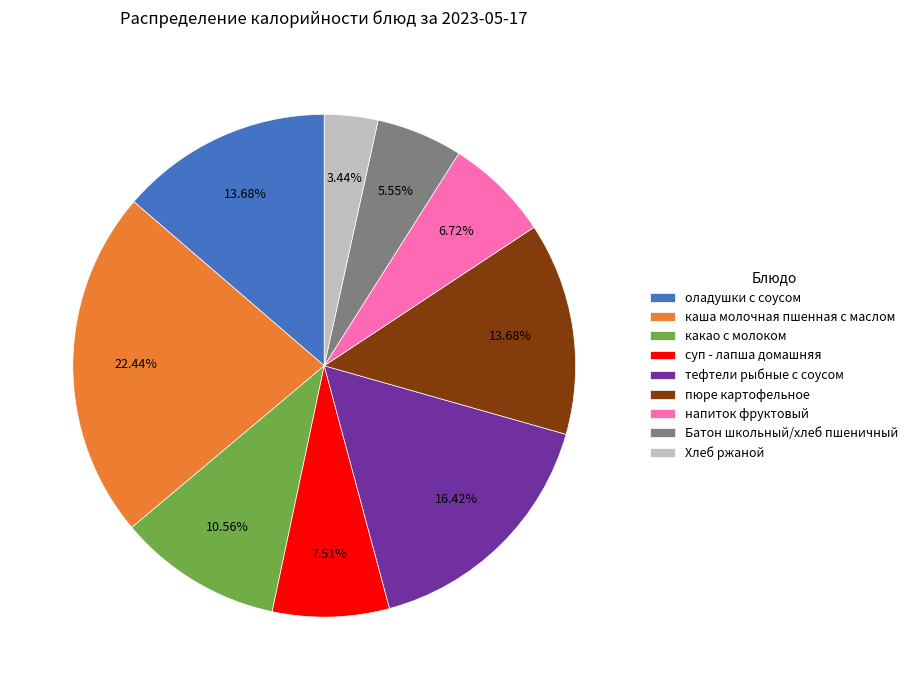

Count the number of slices in the pie.

9